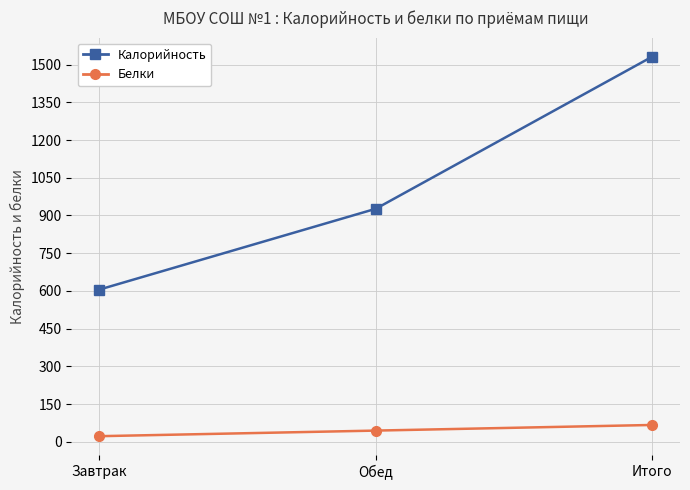

Reading left to right, what are all the values shown in this chart?

Калорийность: Завтрак=605.2	Обед=926.7	Итого=1531.8
Белки: Завтрак=22.4	Обед=44.6	Итого=67.0